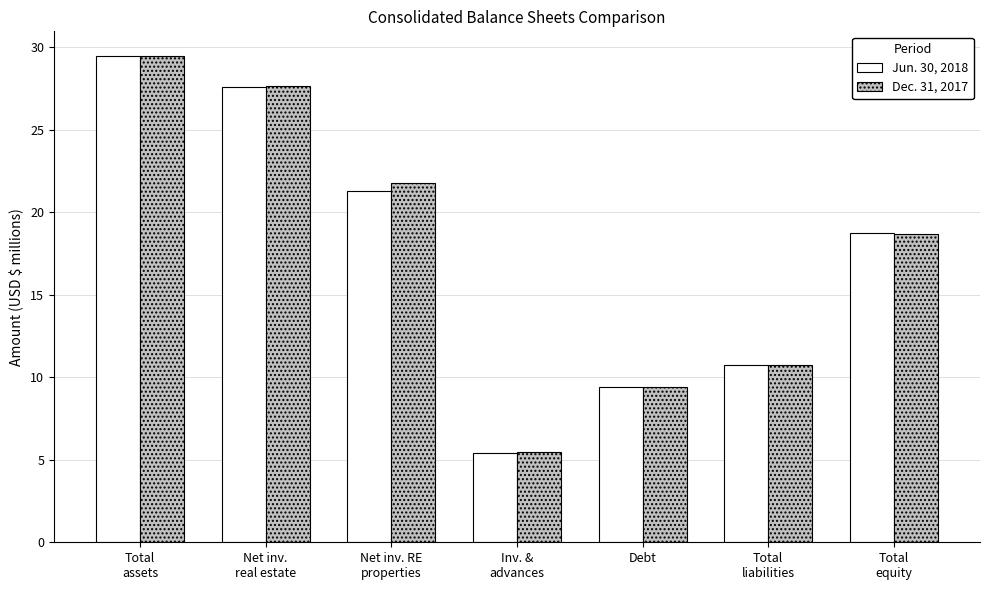

How many values in the Dec. 31, 2017 series are below 18?

3